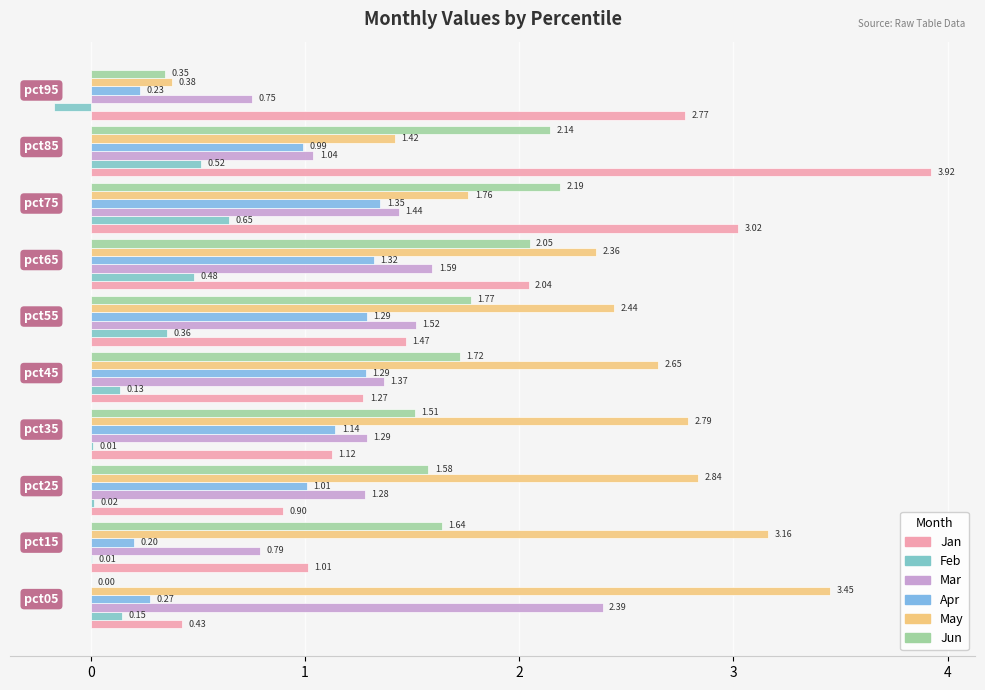

Where is Jun nearest to the value 1?

pct35